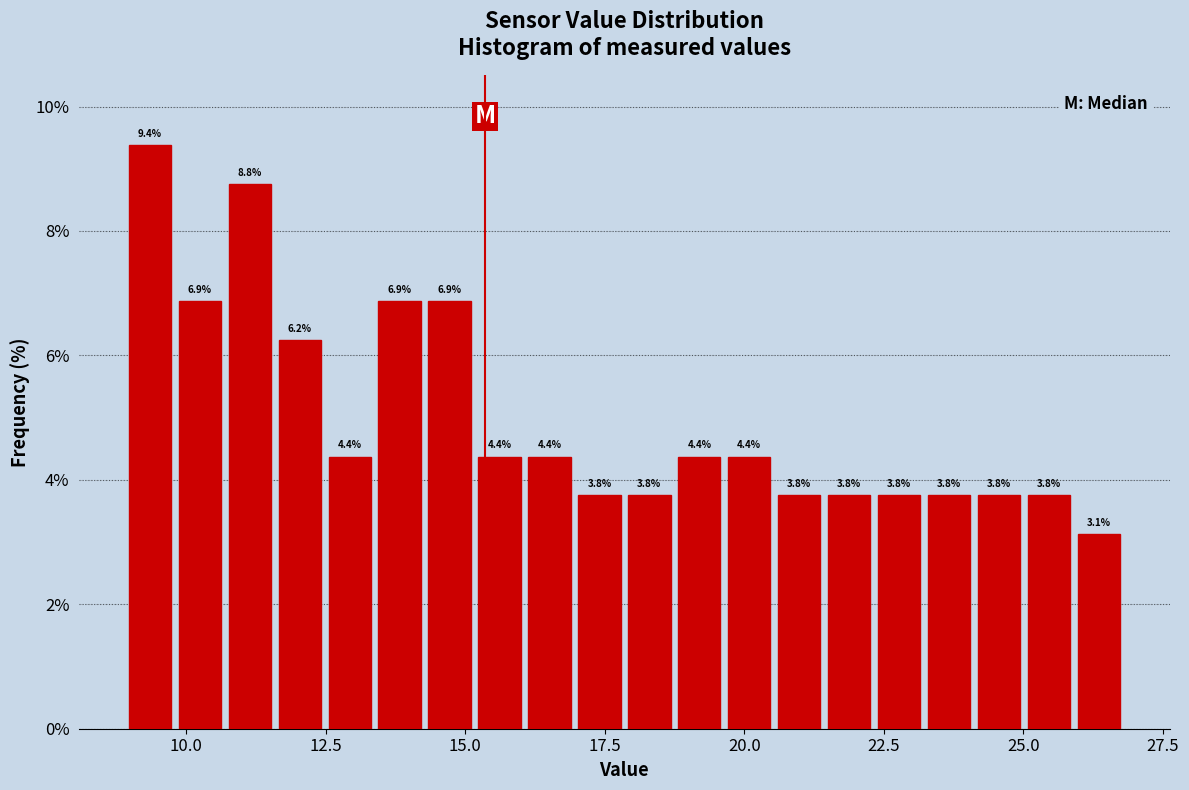

Around what value on the x-axis is the tallest bar? Give the approximate position of its centre, as read against the axis.

9.5